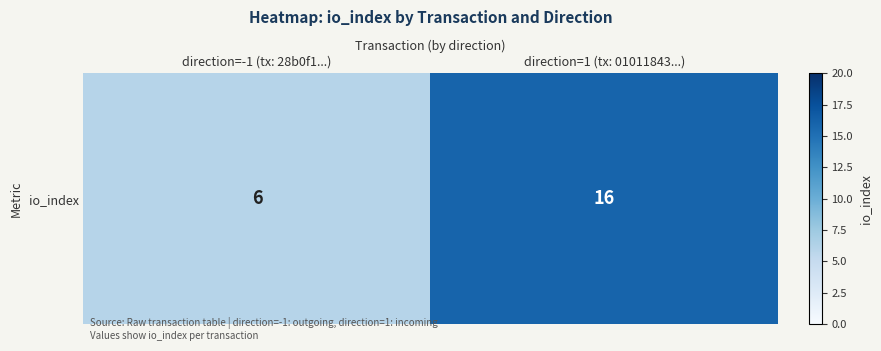

Rank the categories by value from highest to lowest.

direction=1 (tx: 01011843...), direction=-1 (tx: 28b0f1...)